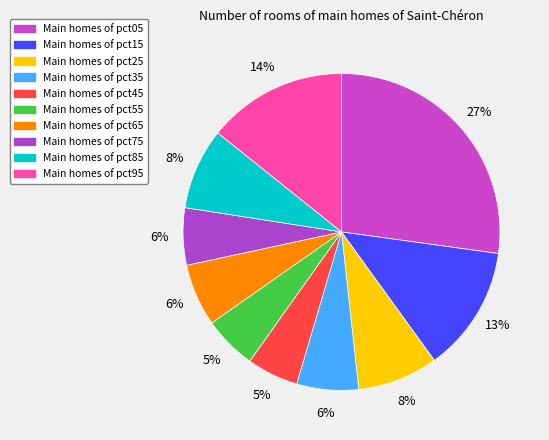

How many segments does this pie chart have?

10